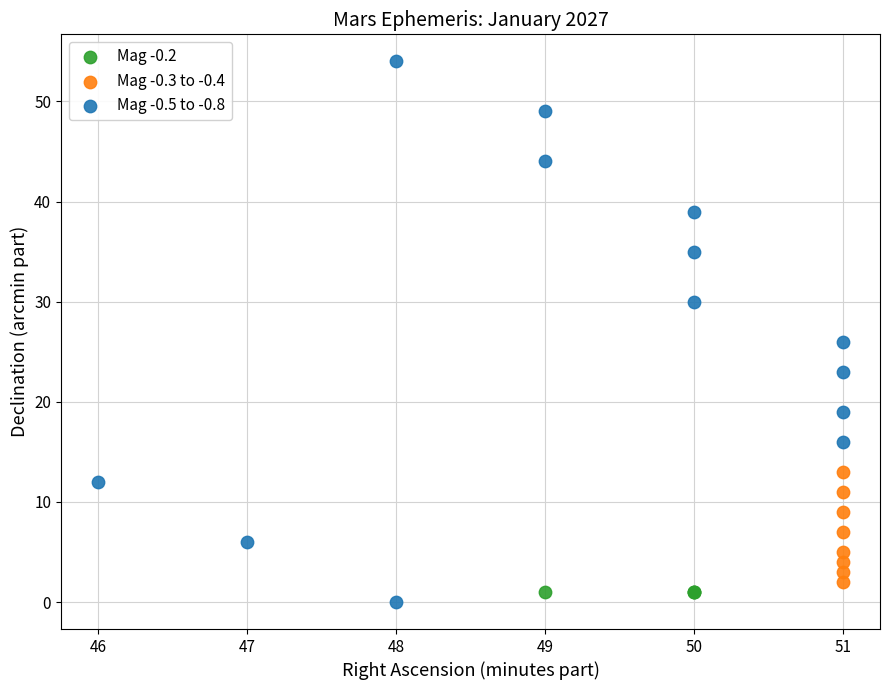

Which series contains the highest Y value?

Mag -0.5 to -0.8